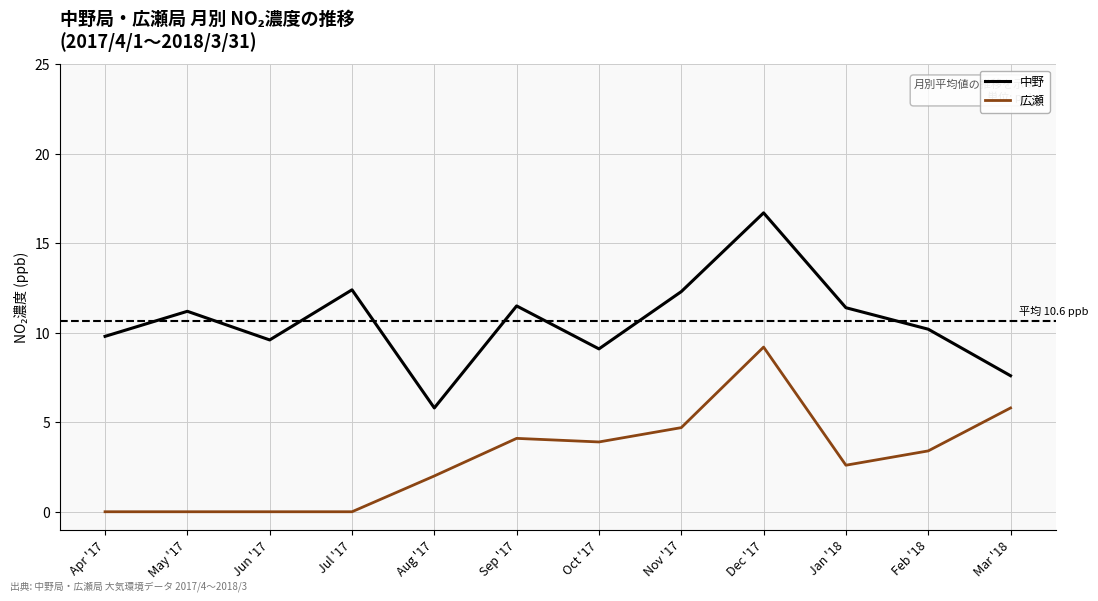

What value does the 中野 series have at Oct '17?

9.1